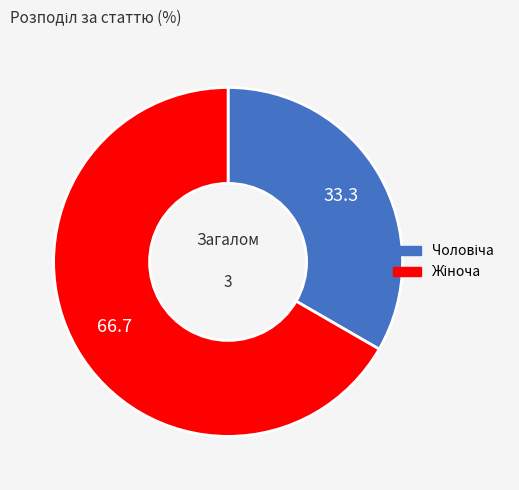

Count the number of slices in the pie.

2